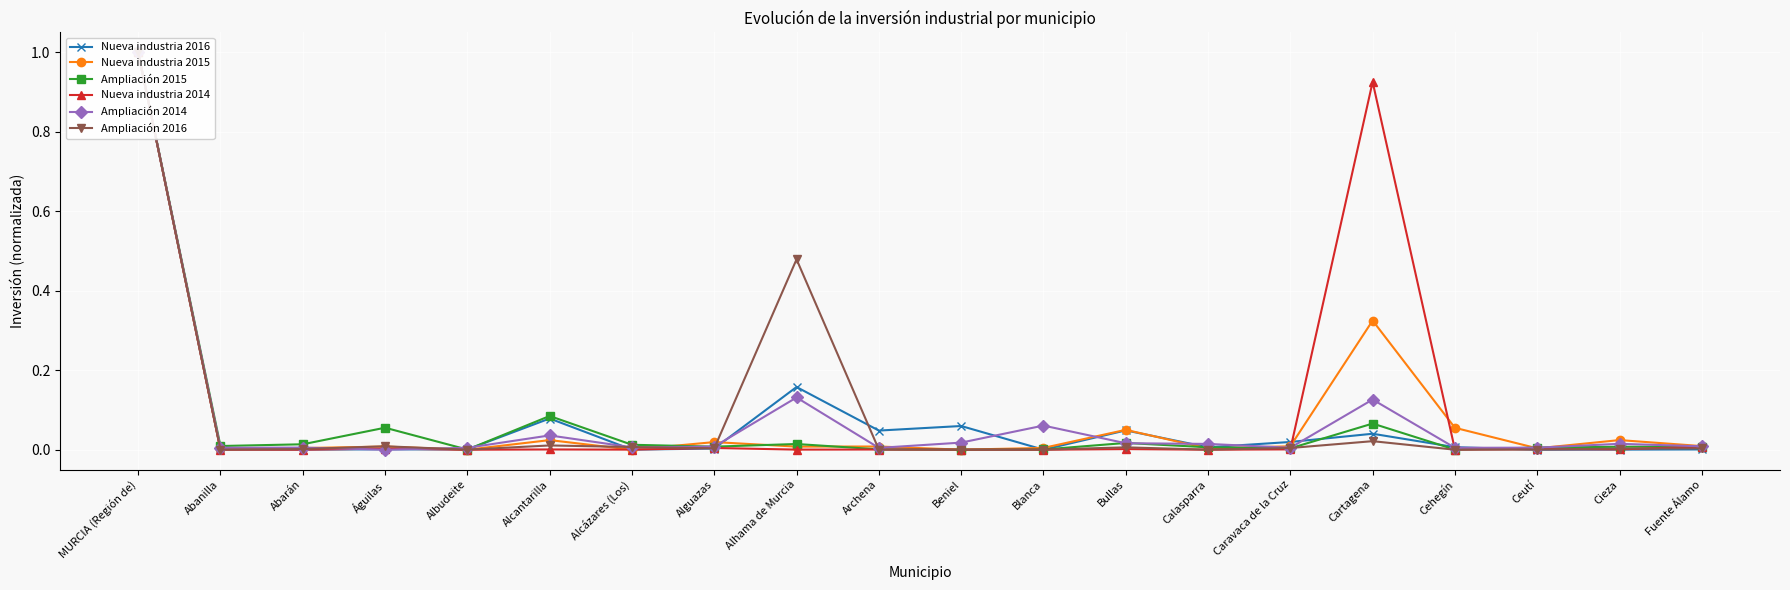

Which series has the largest range (max minus min)?

Nueva industria 2016